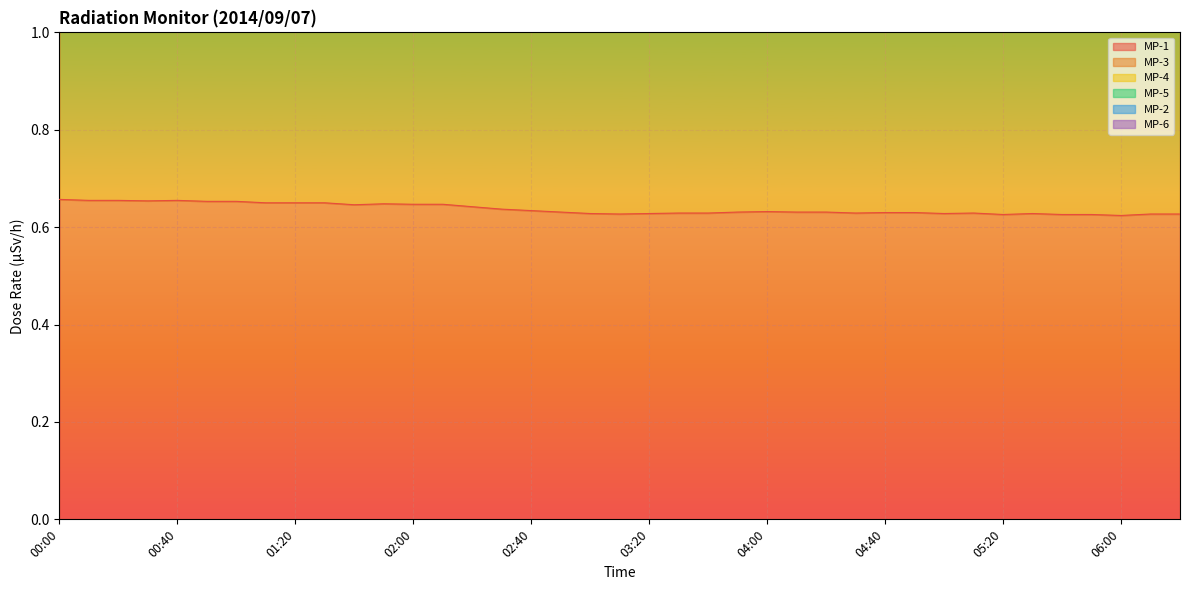

True or false: MP-2 and MP-3 intersect in this chart.

False